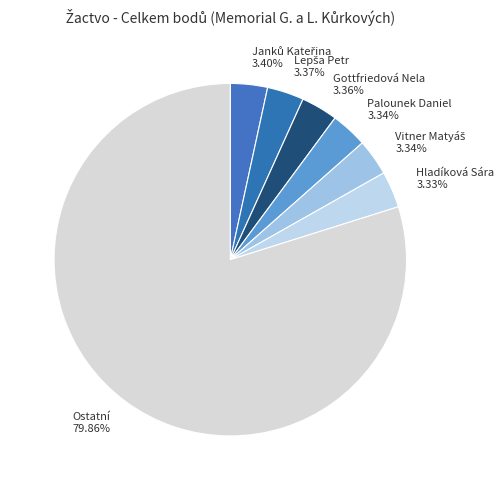

Does any single category account for the majority?

Yes